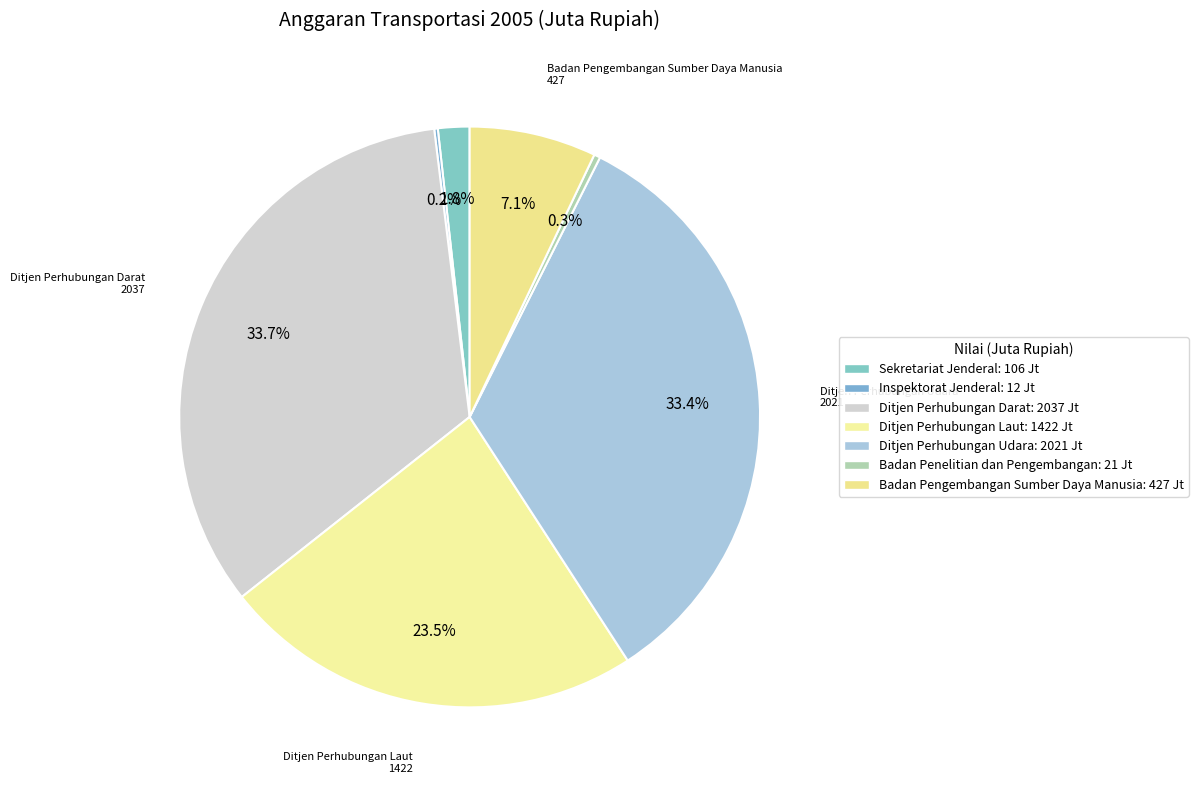

To the nearest percent, what is the combined percentage of Badan Pengembangan Sumber Daya Manusia and Badan Penelitian dan Pengembangan?

7%